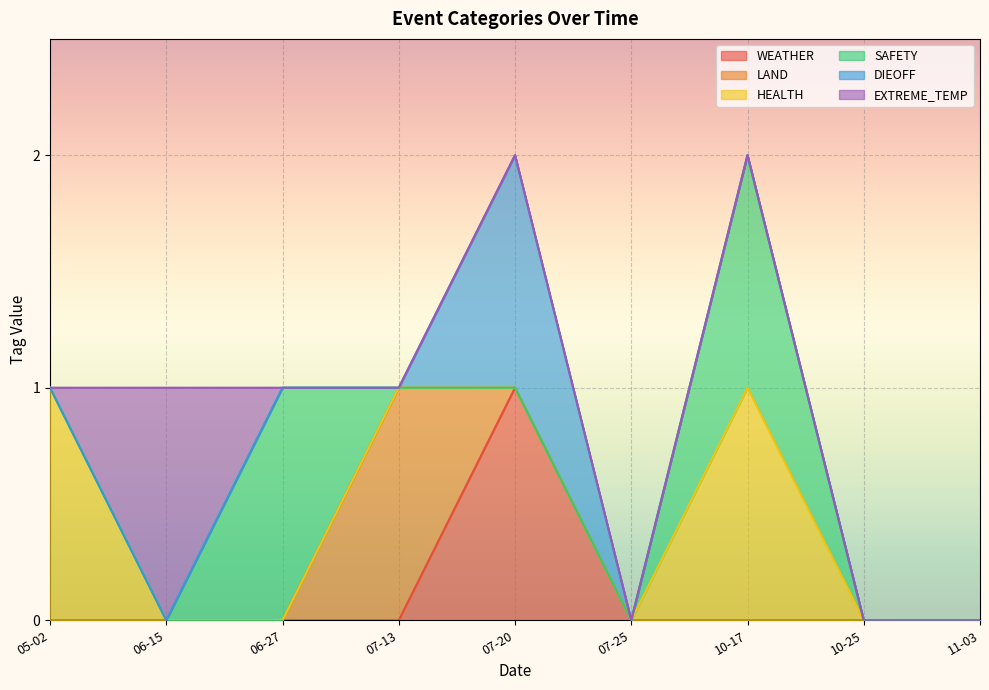

True or false: WEATHER and EXTREME_TEMP cross at least once.

False